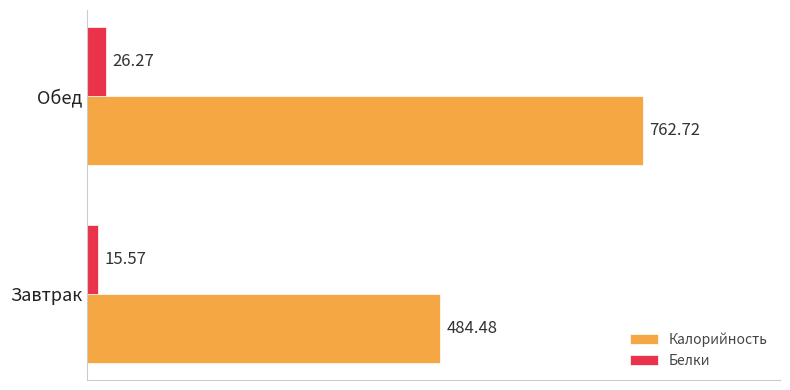

Which series has the largest total across all categories?

Калорийность